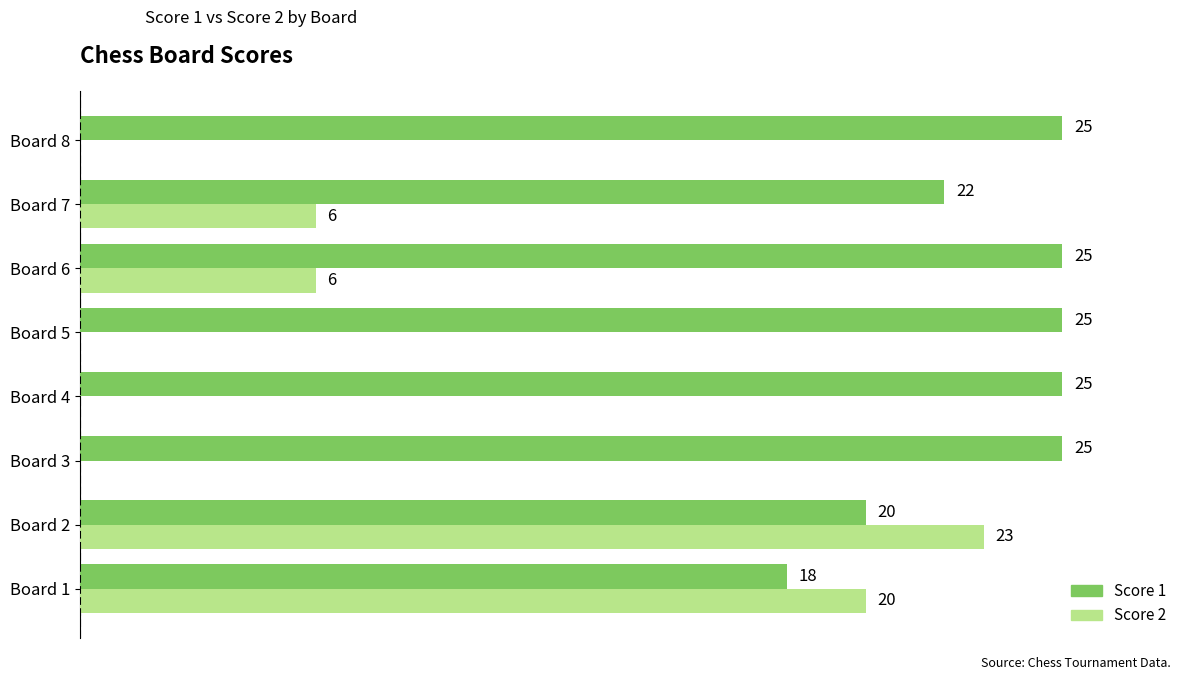

At which label is Score 1 closest to 21?

Board 2